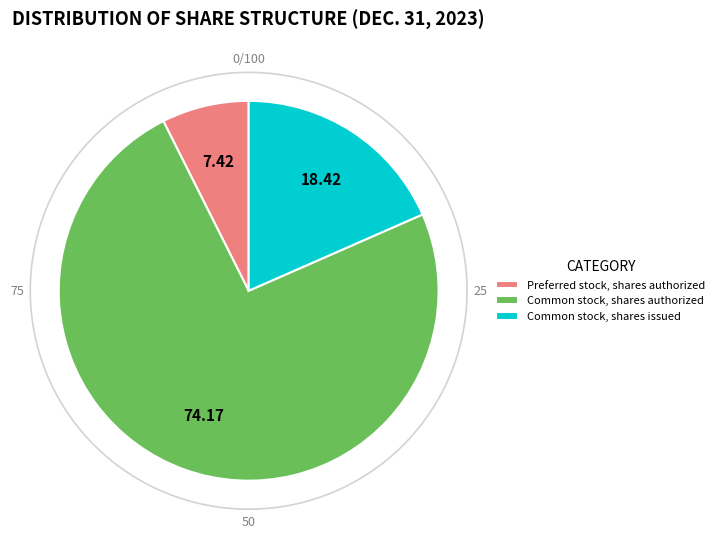

What is the majority slice?

Common stock, shares authorized